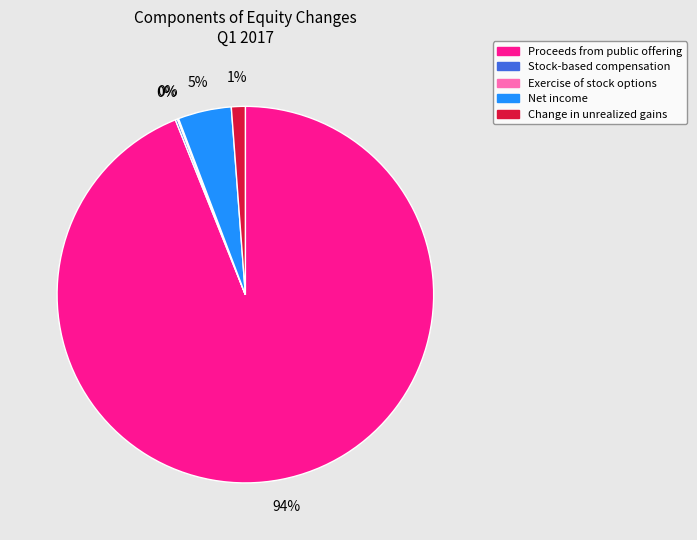

Is there a majority slice in this chart?

Yes